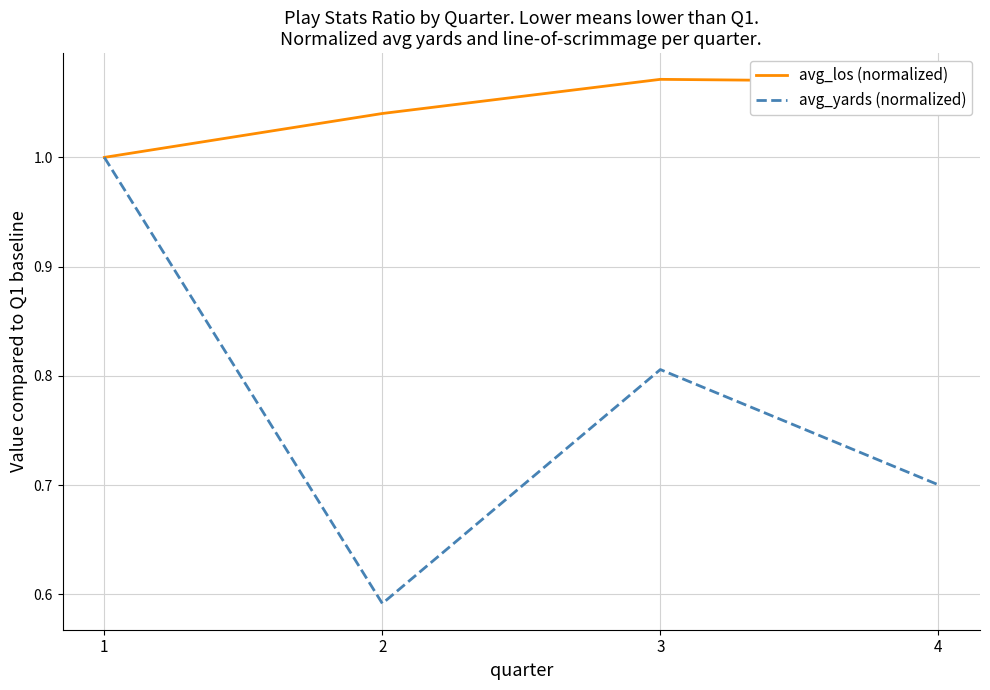

What is the difference between the second highest and minimum values in the avg_yards (normalized) series?

0.2